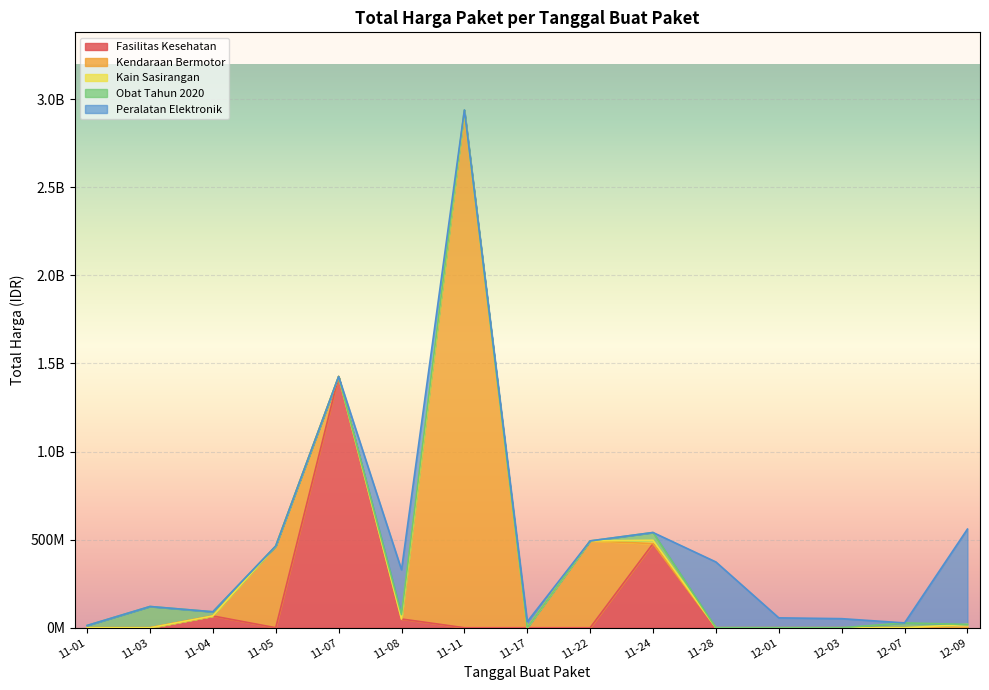

Is it true that the value at 2021-11-11 is 12318925?

False